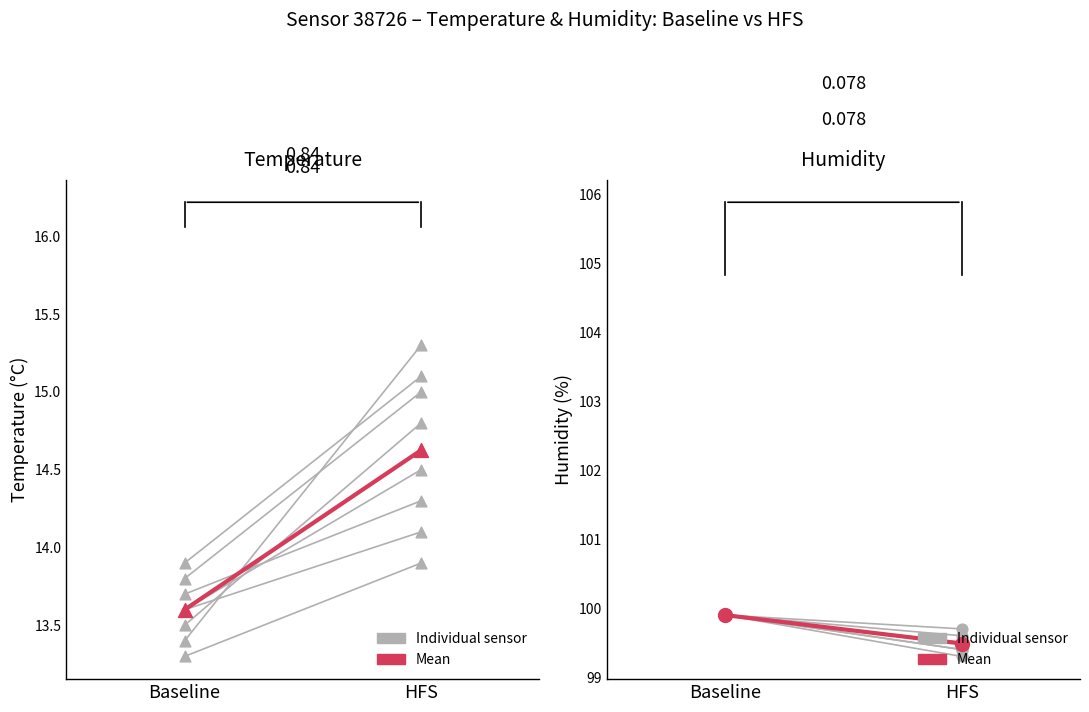

At which category is the sum across all series the highest?

Baseline